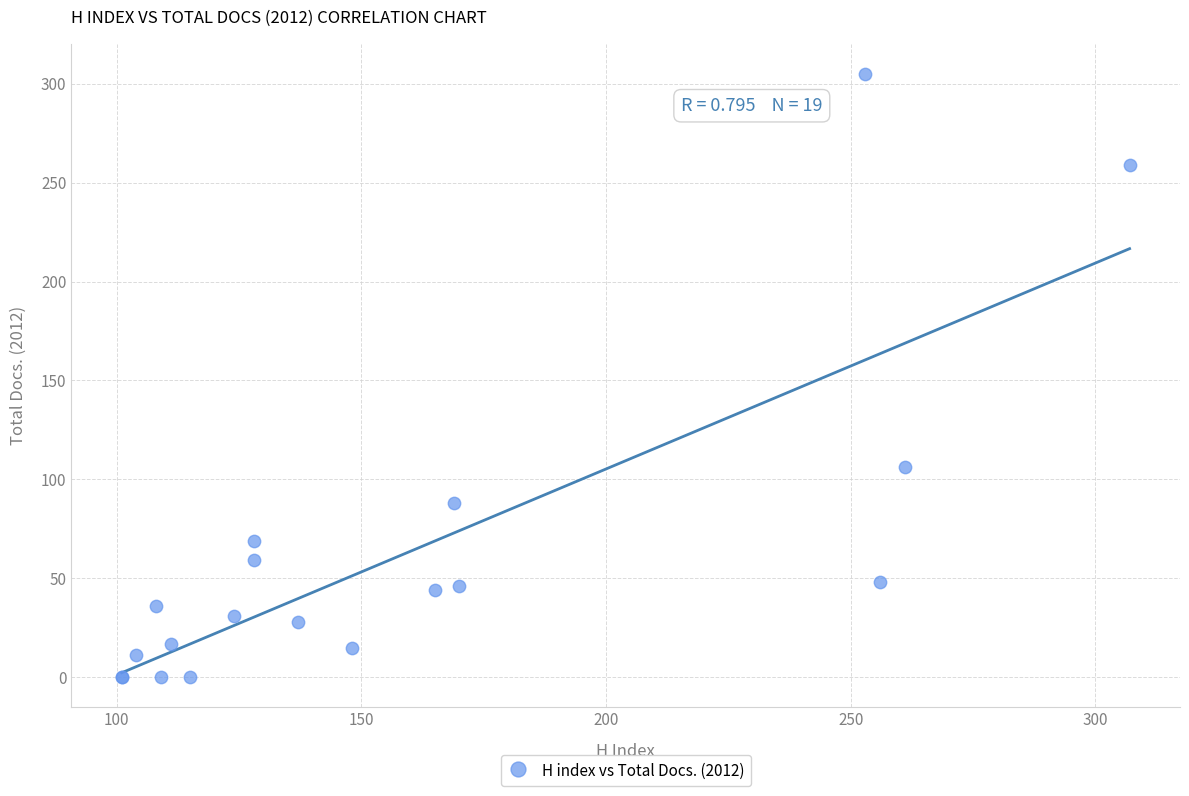

What Y value in the scatter plot is closest to 152?

106